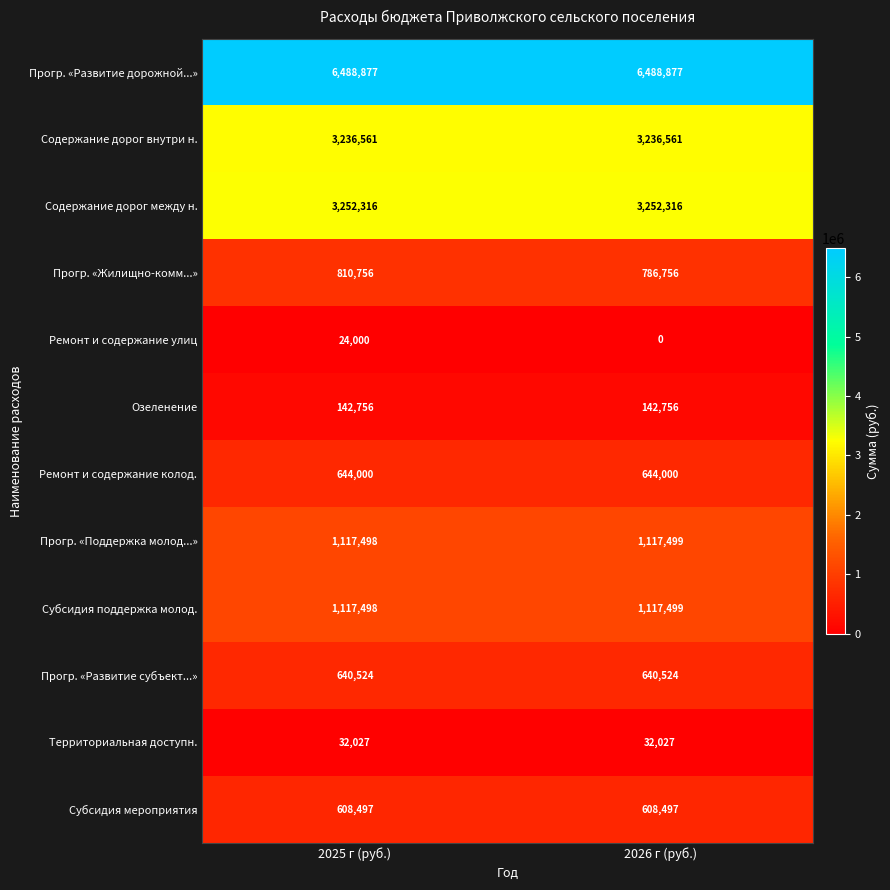

What is the spread (max minus min) of values at 2026 г (руб.)?

6488877